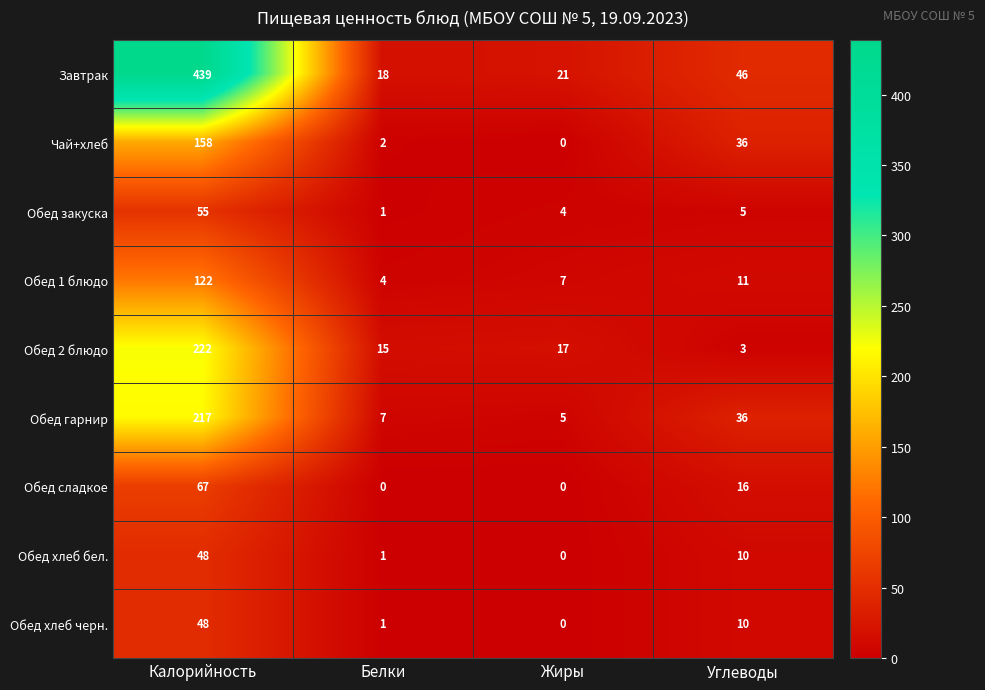

What is the difference between the Обед хлеб бел. values at Жиры and Калорийность?

48